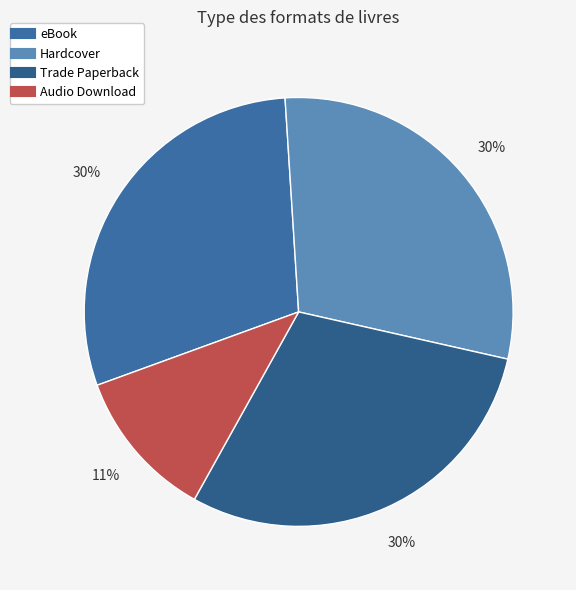

Which slice is the smallest?

Audio Download